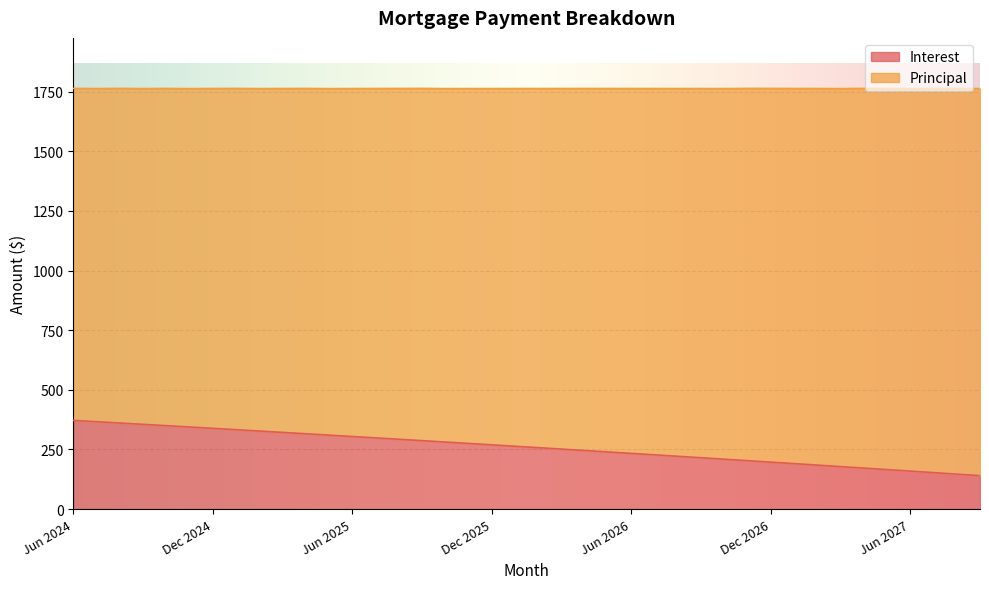

Reading right to left, extract all data points from this chart.

Sep 2027=140.3	Aug 2027=146.7	Jul 2027=153.1	Jun 2027=159.4	May 2027=165.8	Apr 2027=172.1	Mar 2027=178.3	Feb 2027=184.6	Jan 2027=190.8	Dec 2026=197.0	Nov 2026=203.2	Oct 2026=209.3	Sep 2026=215.5	Aug 2026=221.6	Jul 2026=227.6	Jun 2026=233.7	May 2026=239.7	Apr 2026=245.7	Mar 2026=251.7	Feb 2026=257.7	Jan 2026=263.6	Dec 2025=269.5	Nov 2025=275.4	Oct 2025=281.2	Sep 2025=287.1	Aug 2025=292.9	Jul 2025=298.7	Jun 2025=304.5	May 2025=310.2	Apr 2025=315.9	Mar 2025=321.6	Feb 2025=327.3	Jan 2025=333.0	Dec 2024=338.6	Nov 2024=344.2	Oct 2024=349.8	Sep 2024=355.4	Aug 2024=361.0	Jul 2024=366.5	Jun 2024=372.0